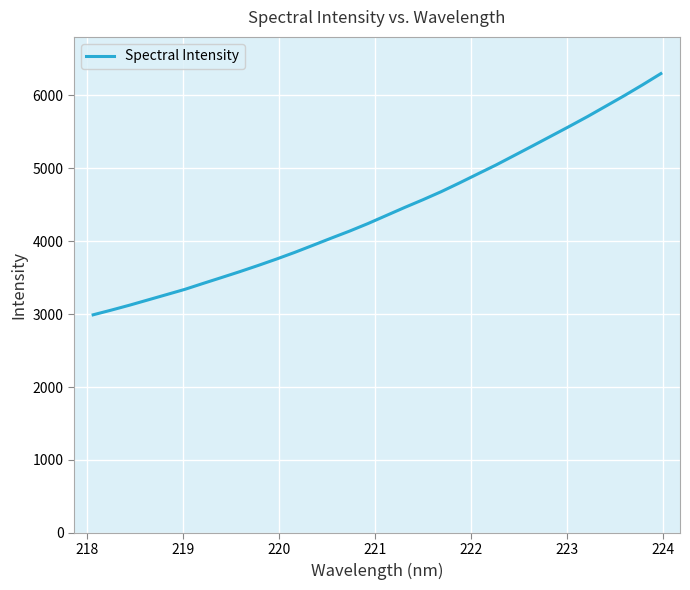

What is the greatest value displayed?

6300.1